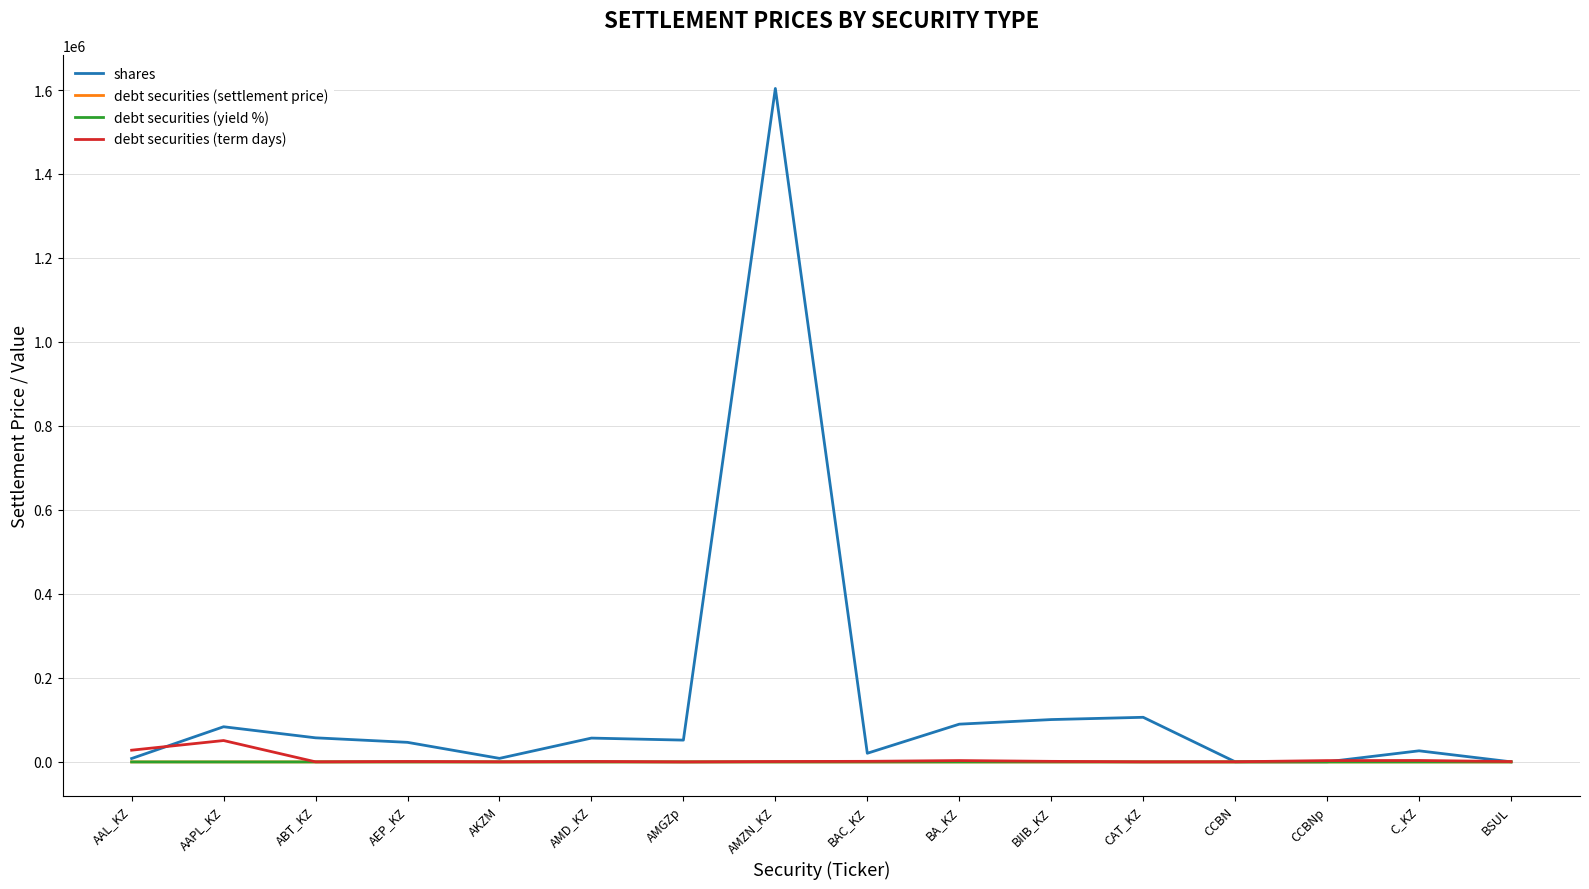

What are all the series names shown in the legend?

shares, debt securities (settlement price), debt securities (yield %), debt securities (term days)